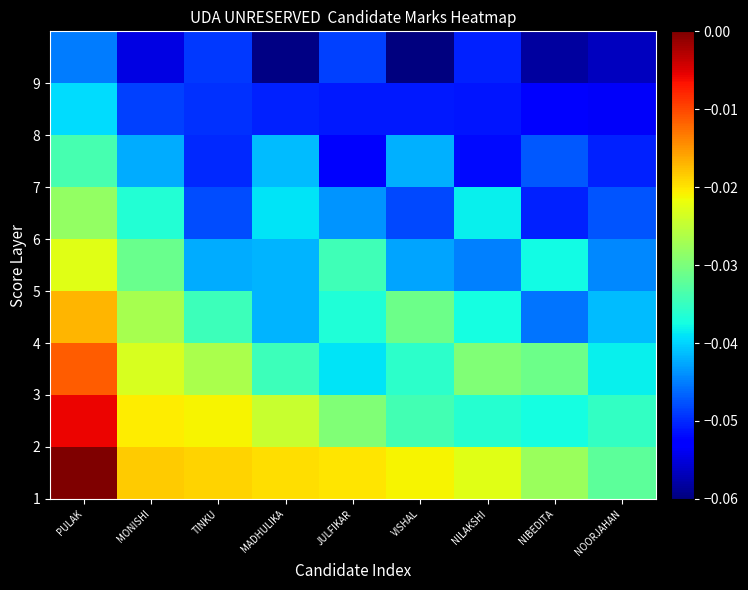

What is the total value across all series at MADHULIKA?

-0.4